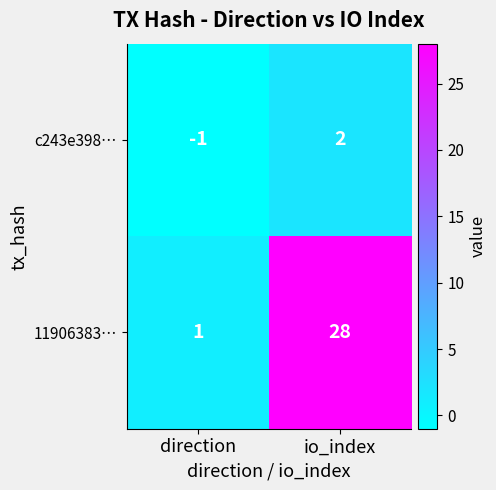

What is the sum of all 11906383… values?

29